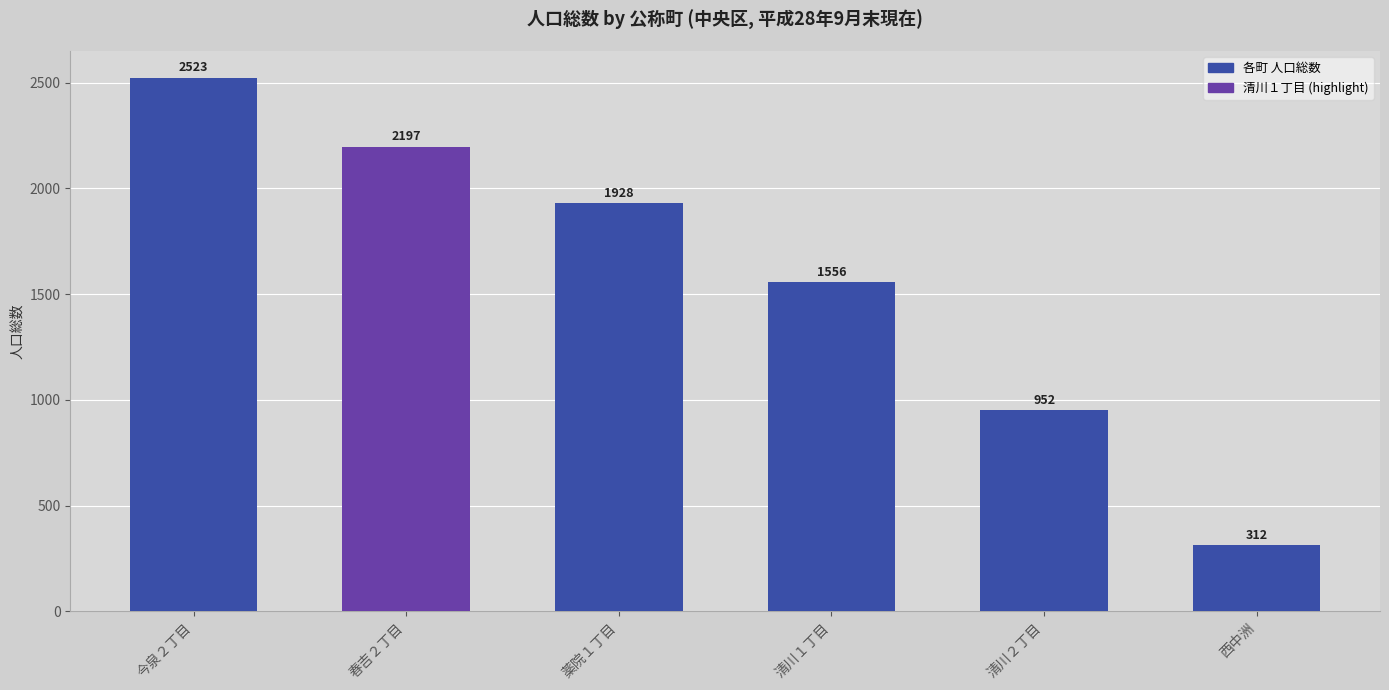

Reading left to right, extract all data points from this chart.

2523	2197	1928	1556	952	312